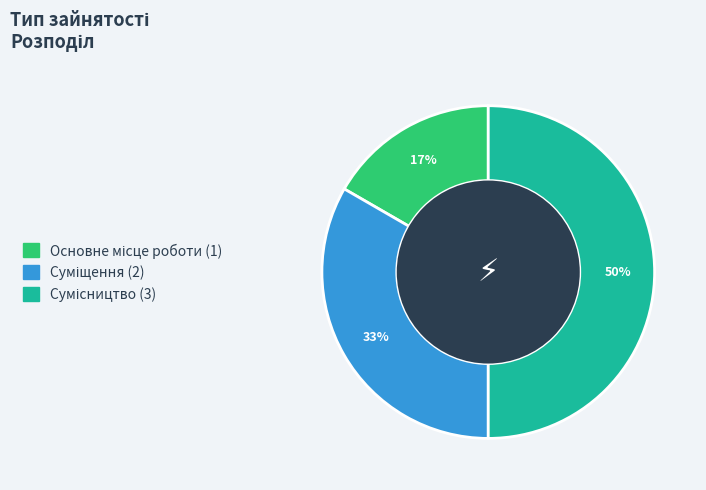

To the nearest percent, what is the difference between the largest and smallest slice percentages?

33%